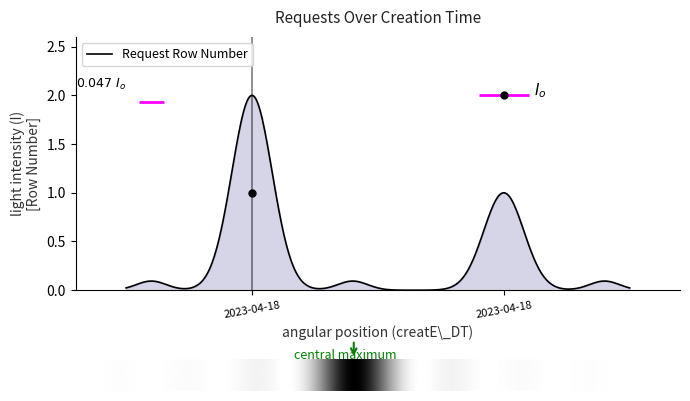

Is it true that the value at 2023-04-18T08:16:21 is 1?

False